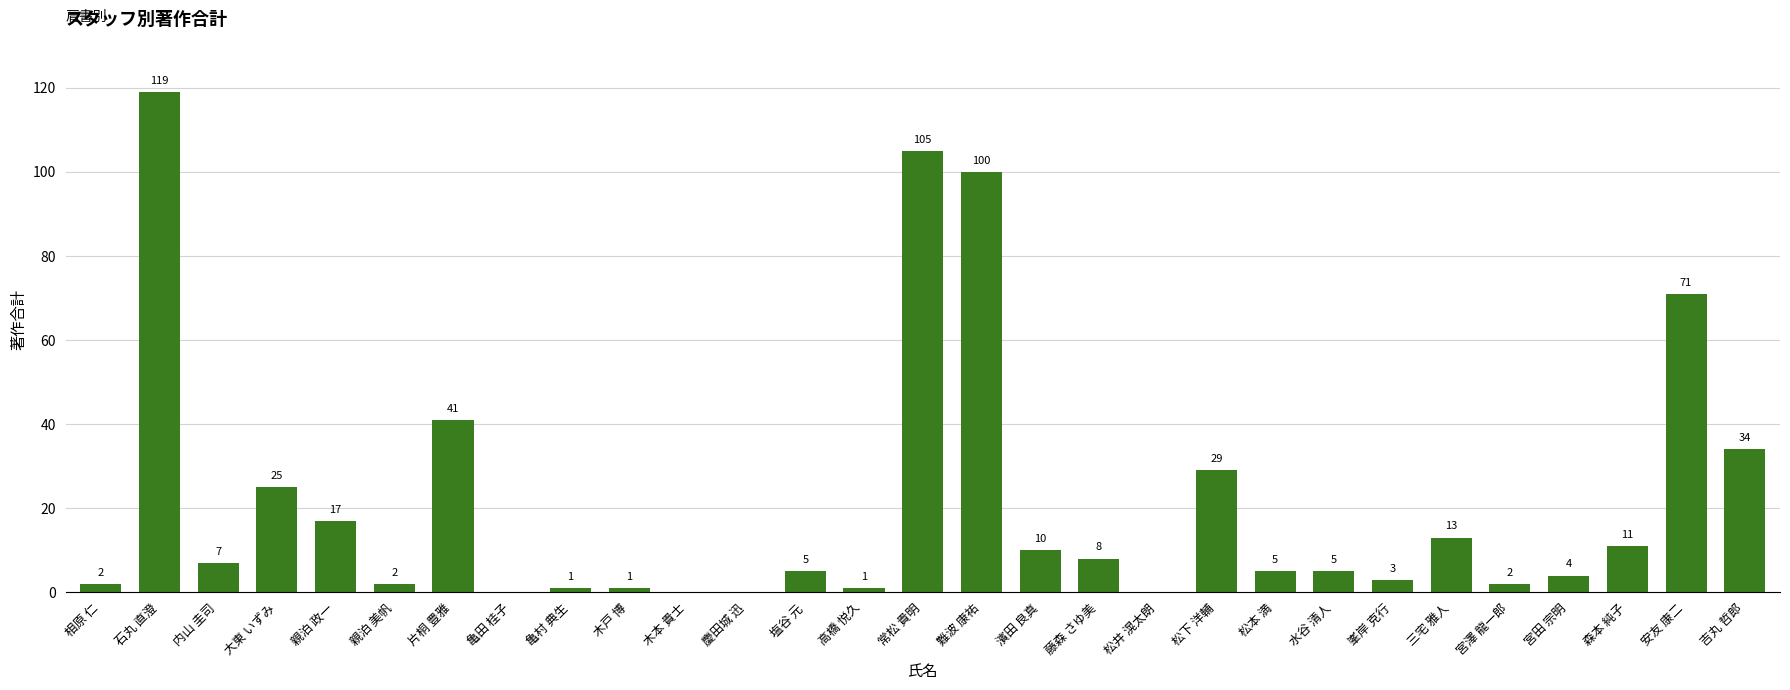

Between 親泊 美帆 and 松下 洋輔, which is larger?

松下 洋輔